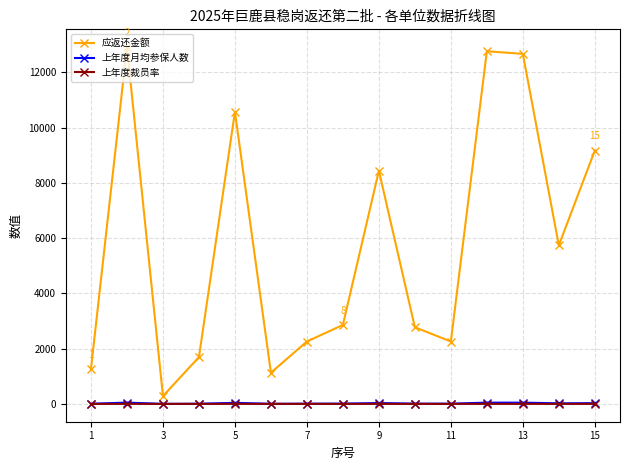

What is the sum of all 上年度月均参保人数 values?

301.0